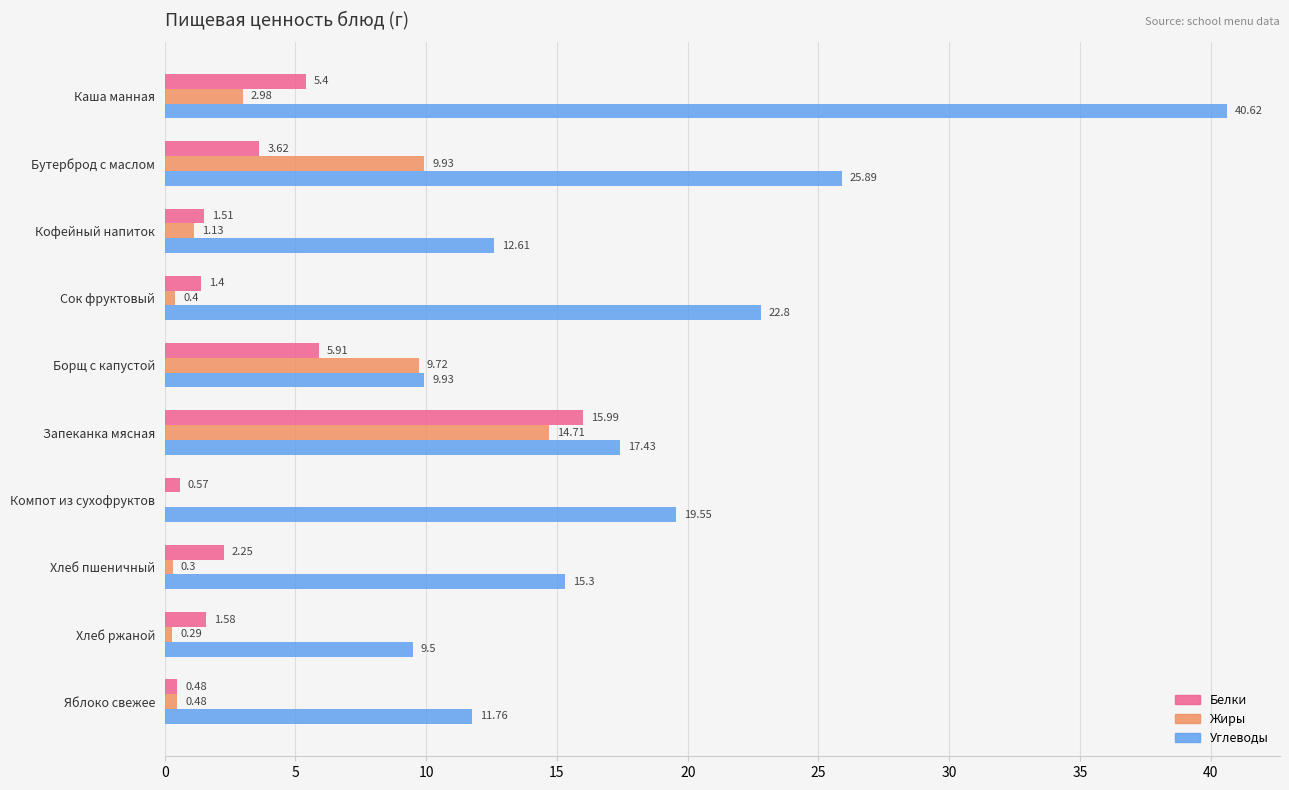

Is the value of Жиры at Борщ с капустой greater than the value of Углеводы at Бутерброд с маслом?

No